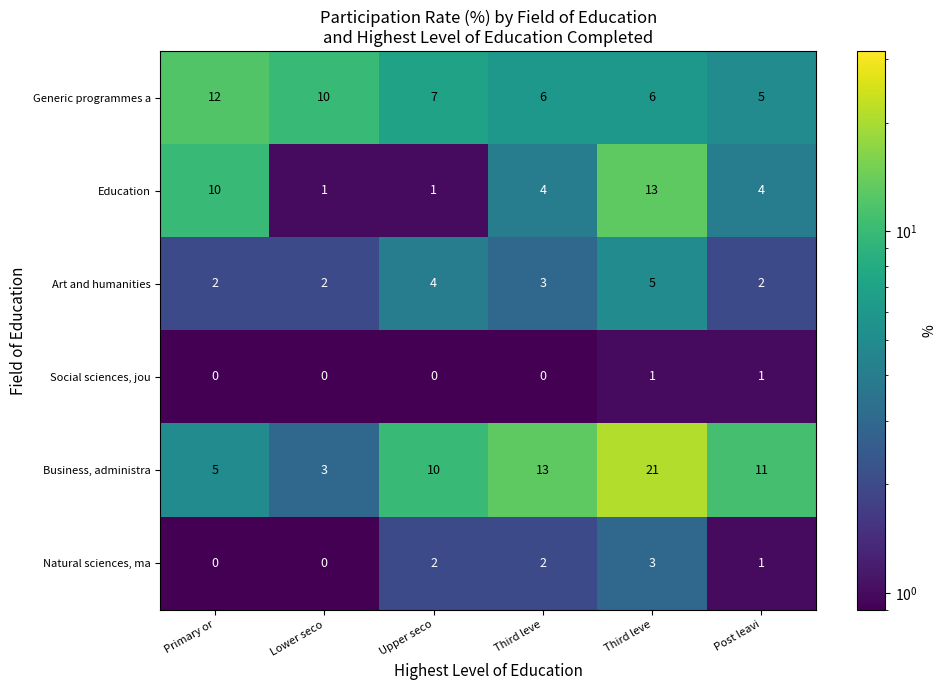

Reading left to right, what are all the values shown in this chart?

Generic programmes a: Primary or=12.0	Lower seco=10.0	Upper seco=7.0	Third leve=6.0	Third leve=6.0	Post leavi=5.0
Education: Primary or=10.0	Lower seco=1.0	Upper seco=1.0	Third leve=4.0	Third leve=13.0	Post leavi=4.0
Art and humanities: Primary or=2.0	Lower seco=2.0	Upper seco=4.0	Third leve=3.0	Third leve=5.0	Post leavi=2.0
Social sciences, jou: Primary or=0.0	Lower seco=0.0	Upper seco=0.0	Third leve=0.0	Third leve=1.0	Post leavi=1.0
Business, administra: Primary or=5.0	Lower seco=3.0	Upper seco=10.0	Third leve=13.0	Third leve=21.0	Post leavi=11.0
Natural sciences, ma: Primary or=0.0	Lower seco=0.0	Upper seco=2.0	Third leve=2.0	Third leve=3.0	Post leavi=1.0